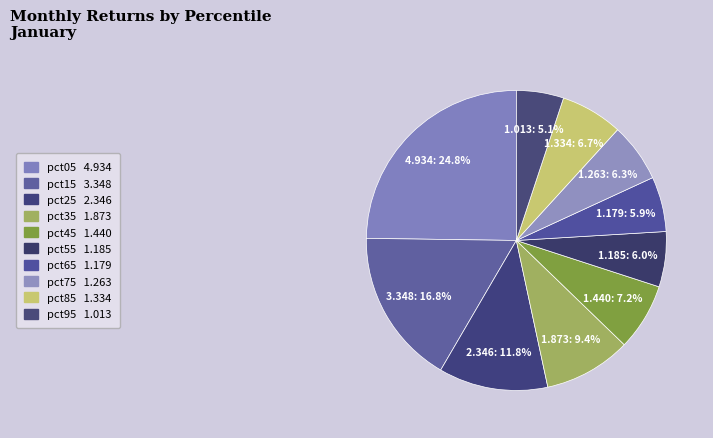

How many slices are in this pie chart?

10